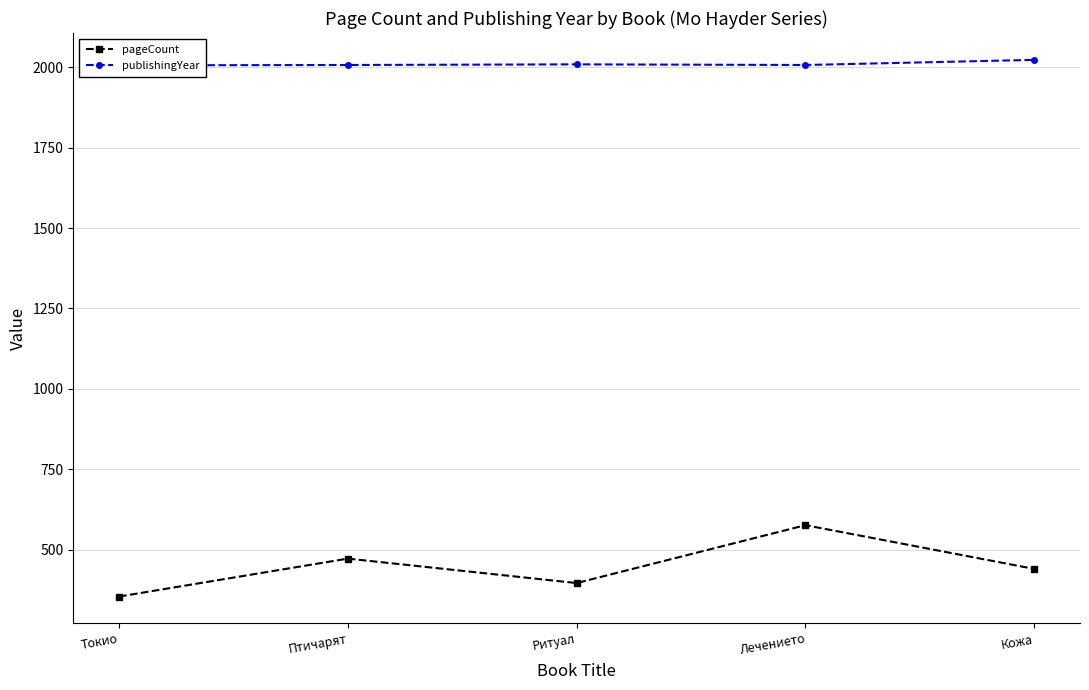

What position from the left is Лечението?

4